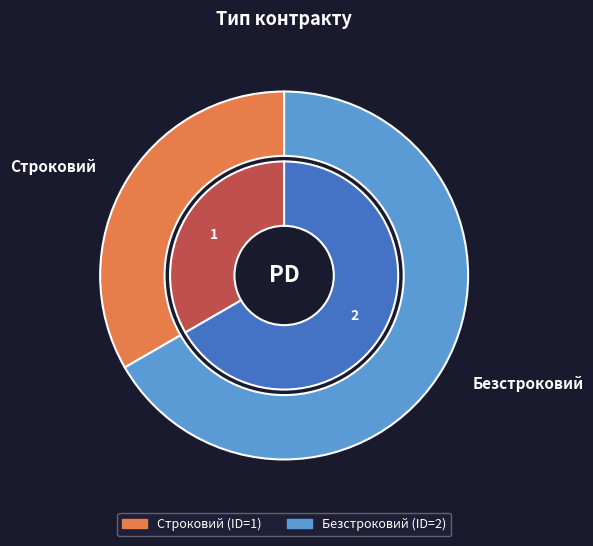

What percentage is the Строковий slice, to the nearest percent?

33%